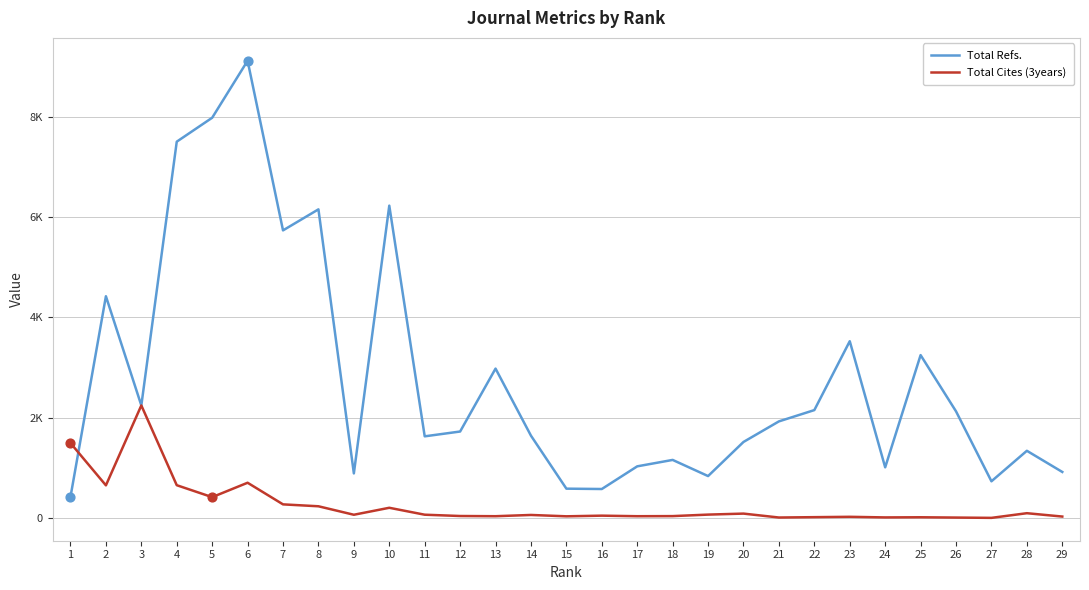

What are all the series names shown in the legend?

Total Refs., Total Cites (3years)